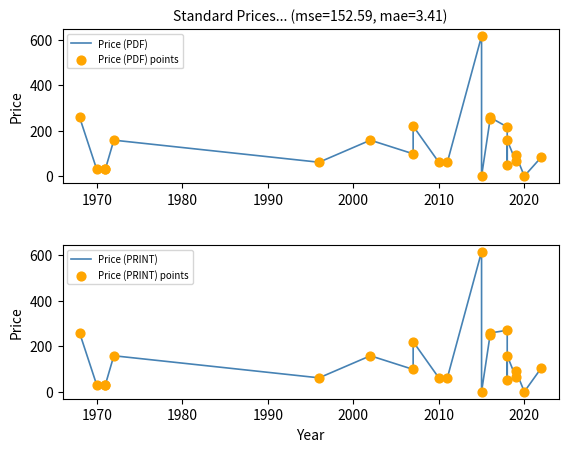

What are all the series names shown in the legend?

Price (PDF), Price (PDF) points, Price (PRINT), Price (PRINT) points